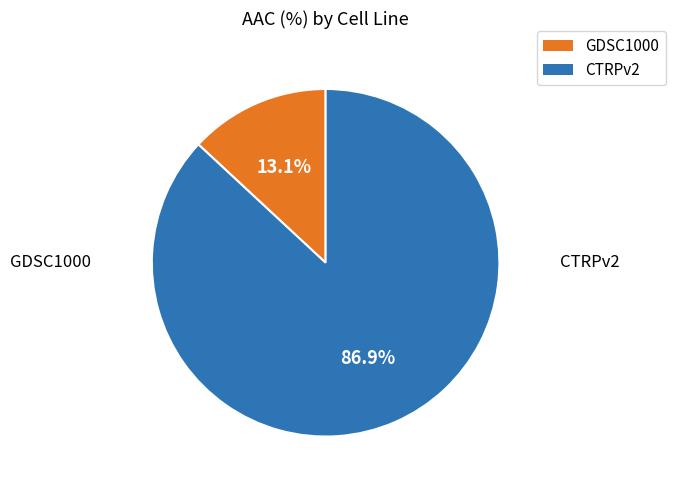

Is it true that GDSC1000 is 13% of the pie?

True